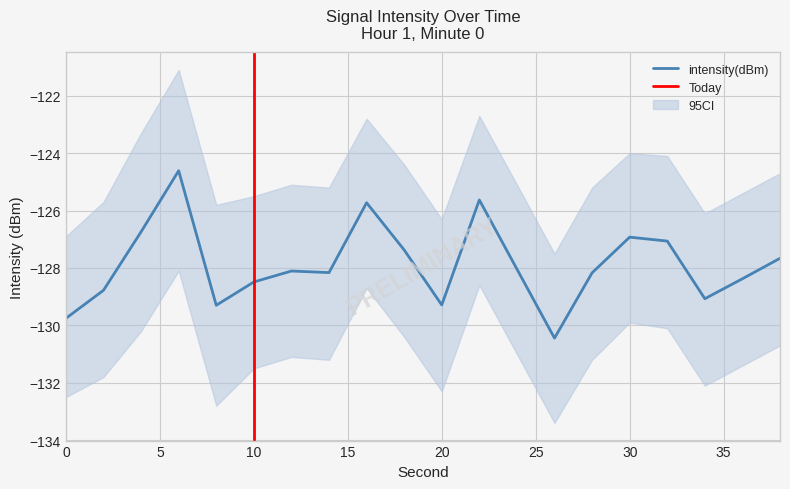

What is the difference between the second highest and minimum values?

4.8